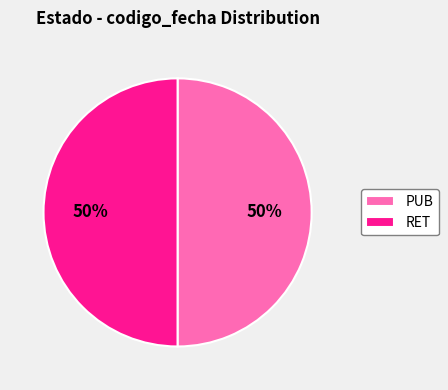

What is the ratio of the value at PUB to the value at RET?

1.0